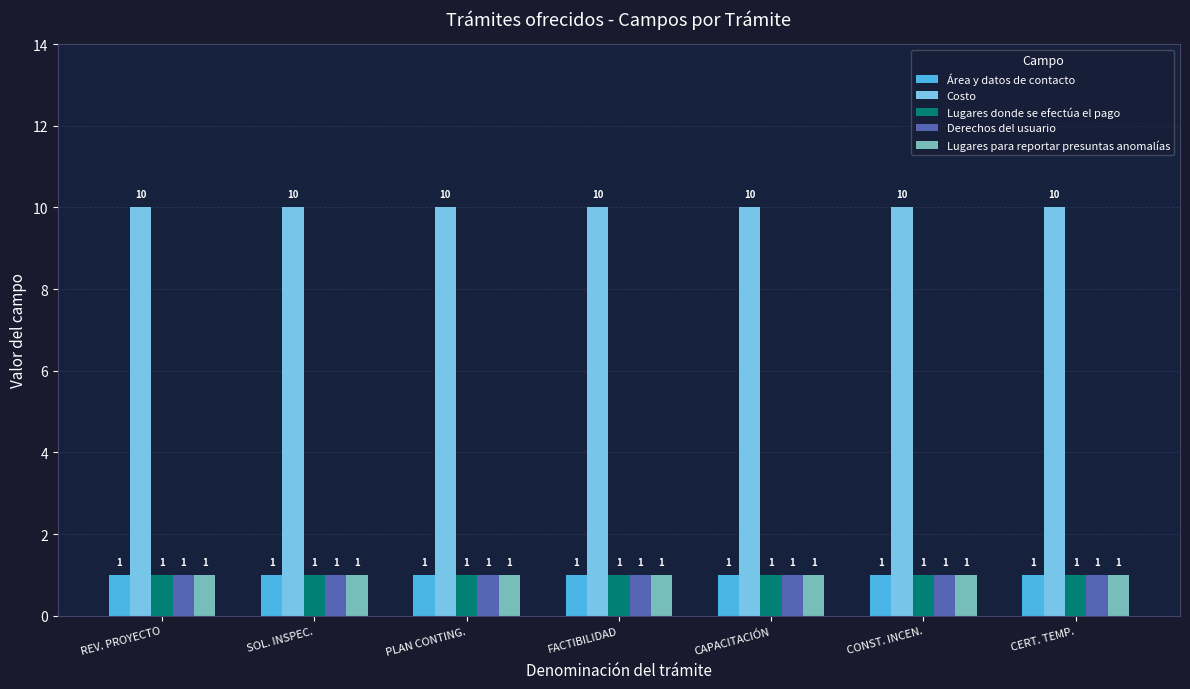

What is the label of the 4th bar from the right?

FACTIBILIDAD